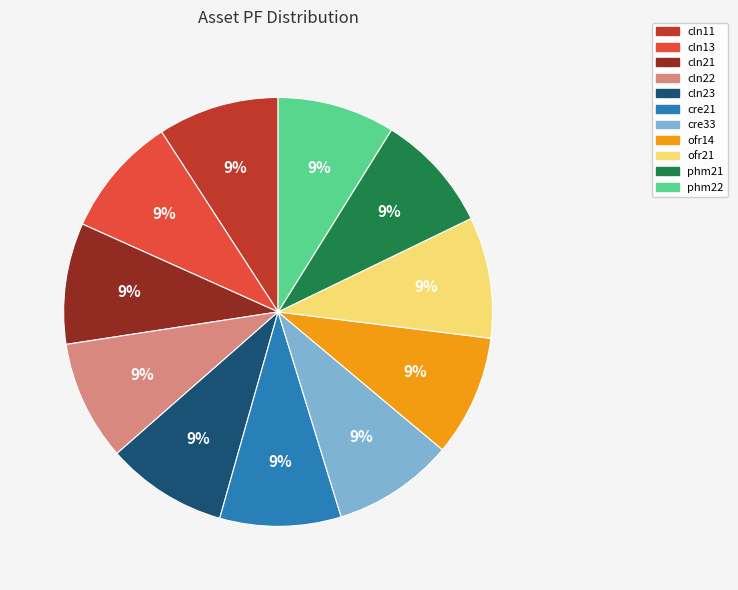

Approximately how many times larger is the value at phm22 compared to ofr14?

1.0